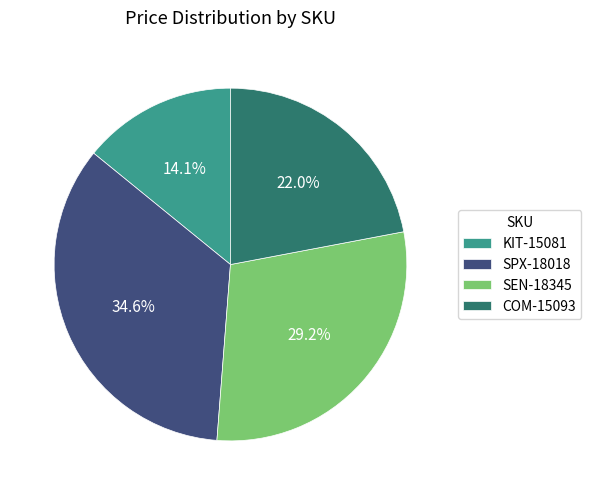

How many slices are in this pie chart?

4